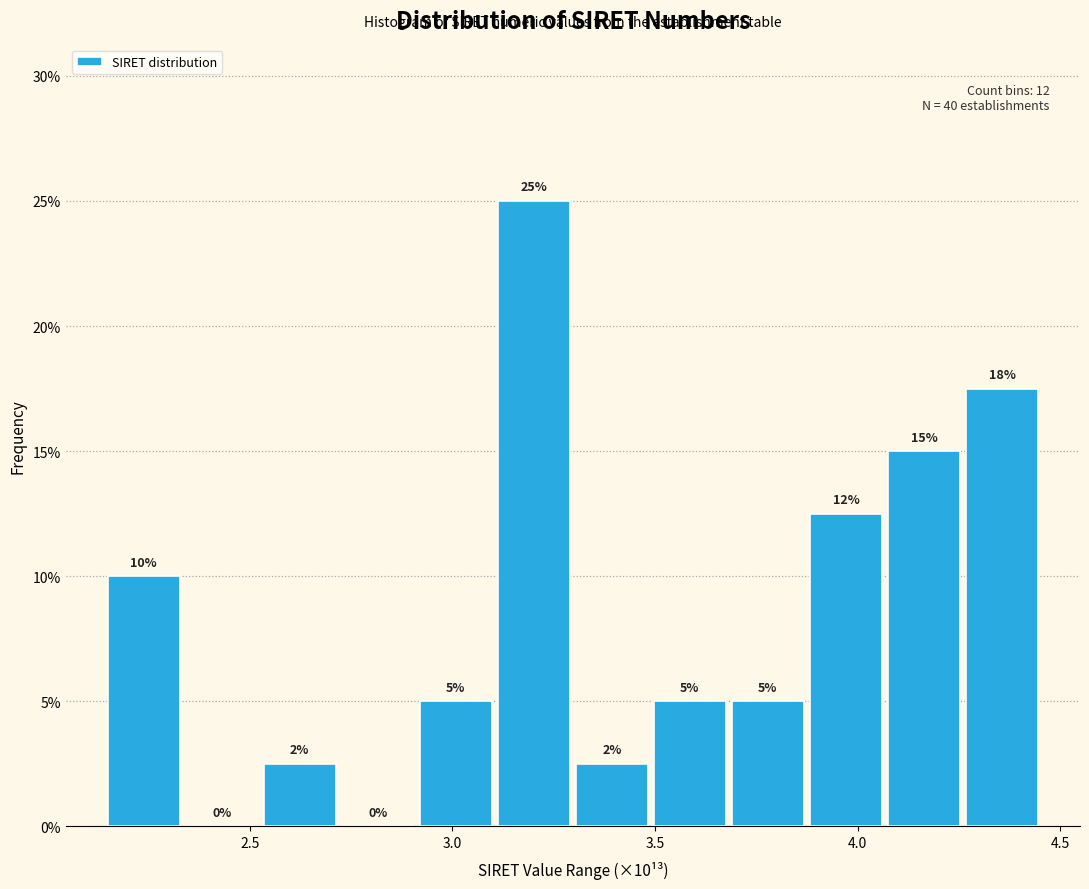

Read against the x-axis, roughly where is the centre of the tallest bar?

3.20